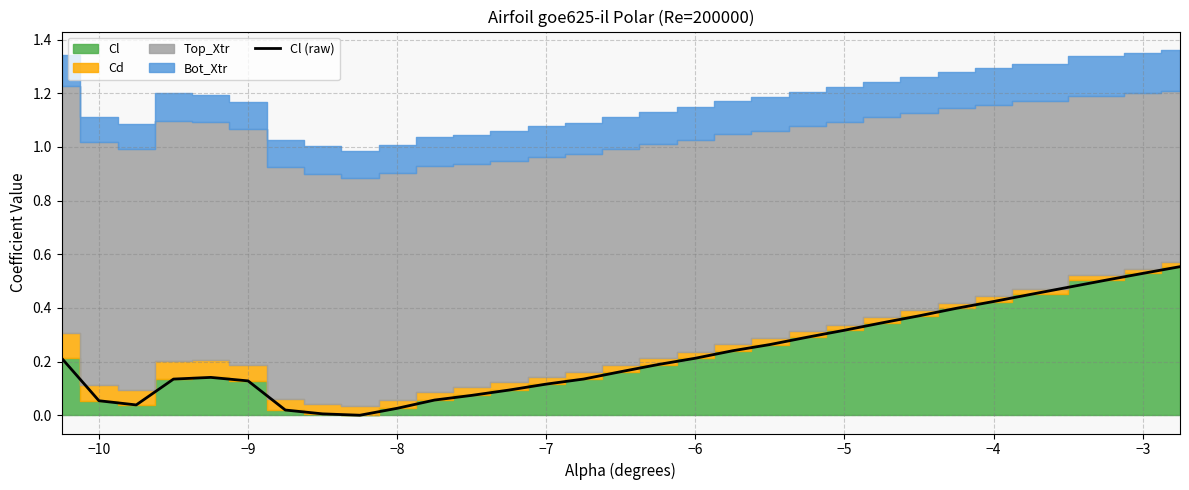

The value of Cl (raw) at −6 is 0.2. True or false?

True